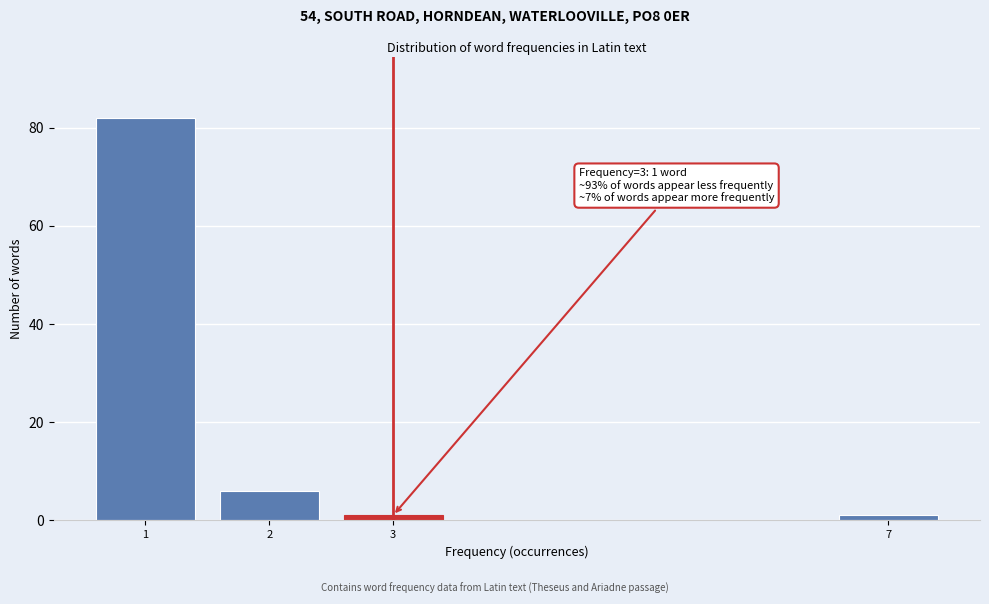

Reading right to left, list all the values displayed in this chart.

7=1	3=1	2=6	1=82